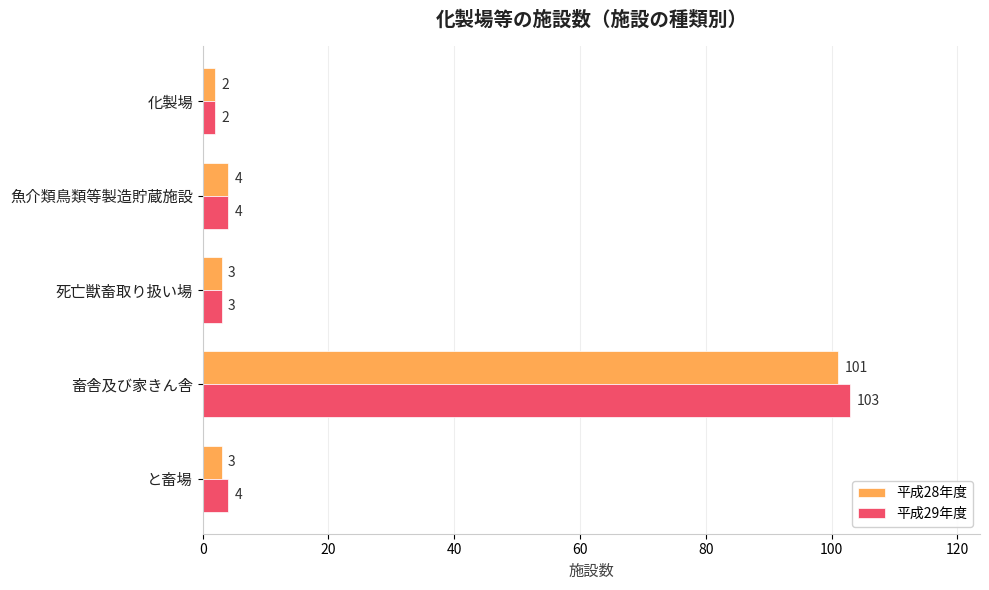

The value of 平成29年度 at 魚介類鳥類等製造貯蔵施設 is 4. True or false?

True